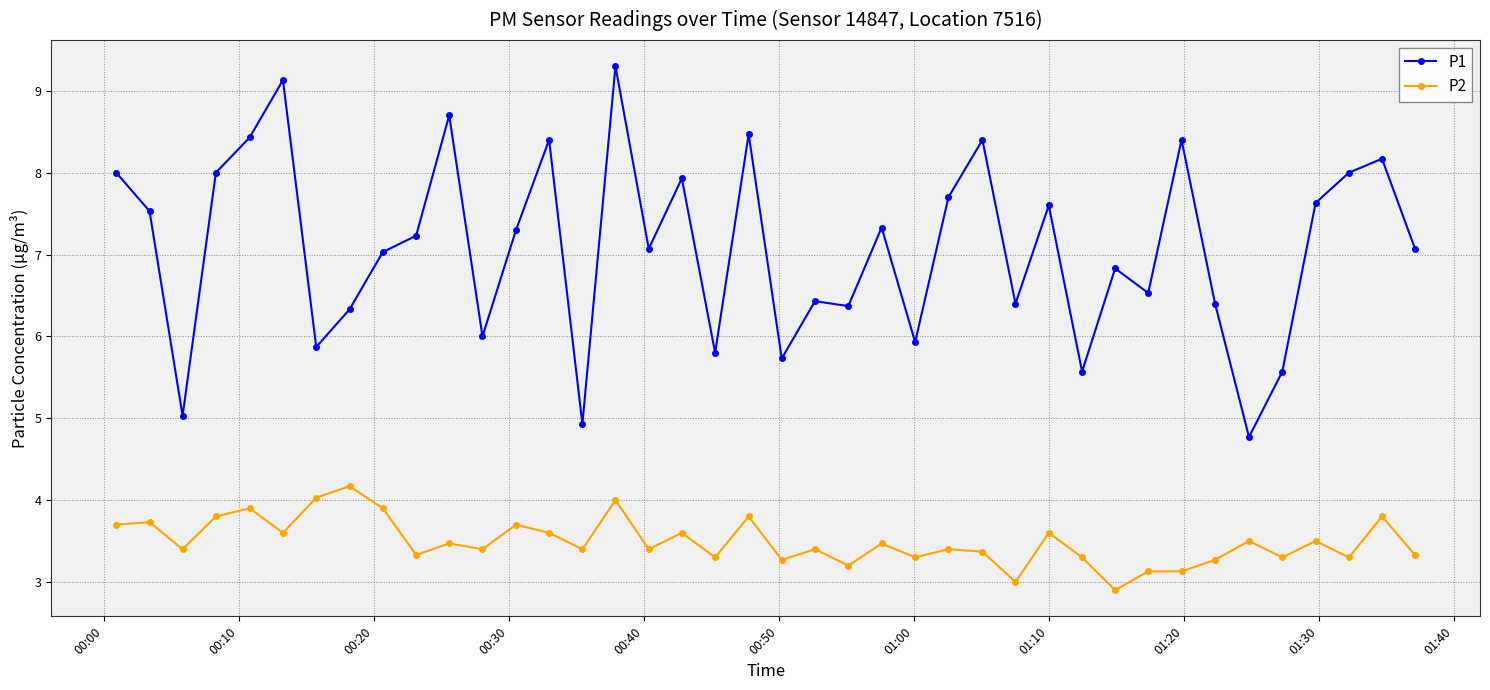

Which series has the largest range (max minus min)?

P1